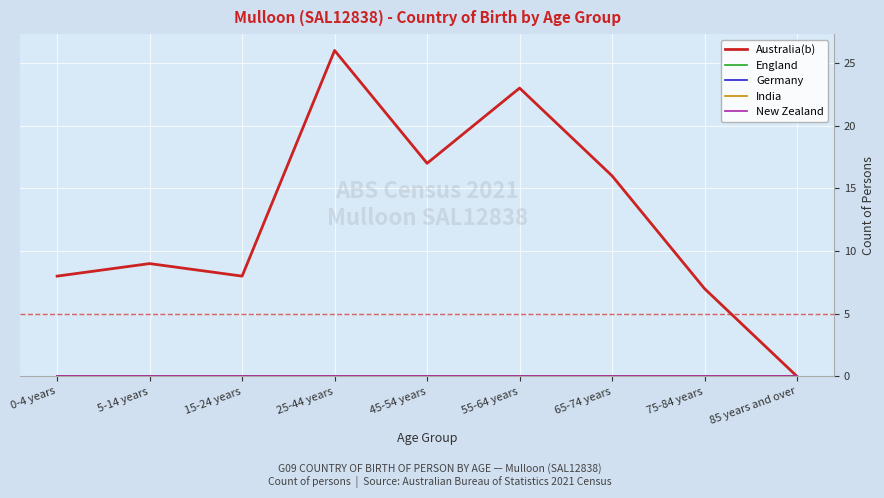

Which series has the largest range (max minus min)?

Australia(b)